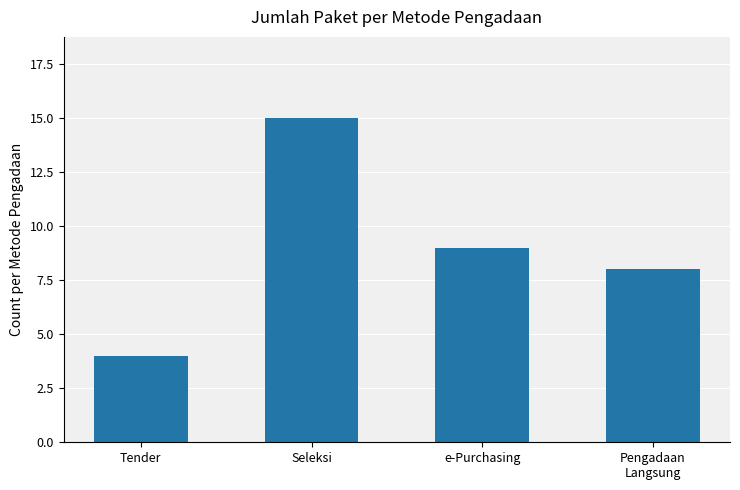

What is the label of the 2nd bar from the right?

e-Purchasing